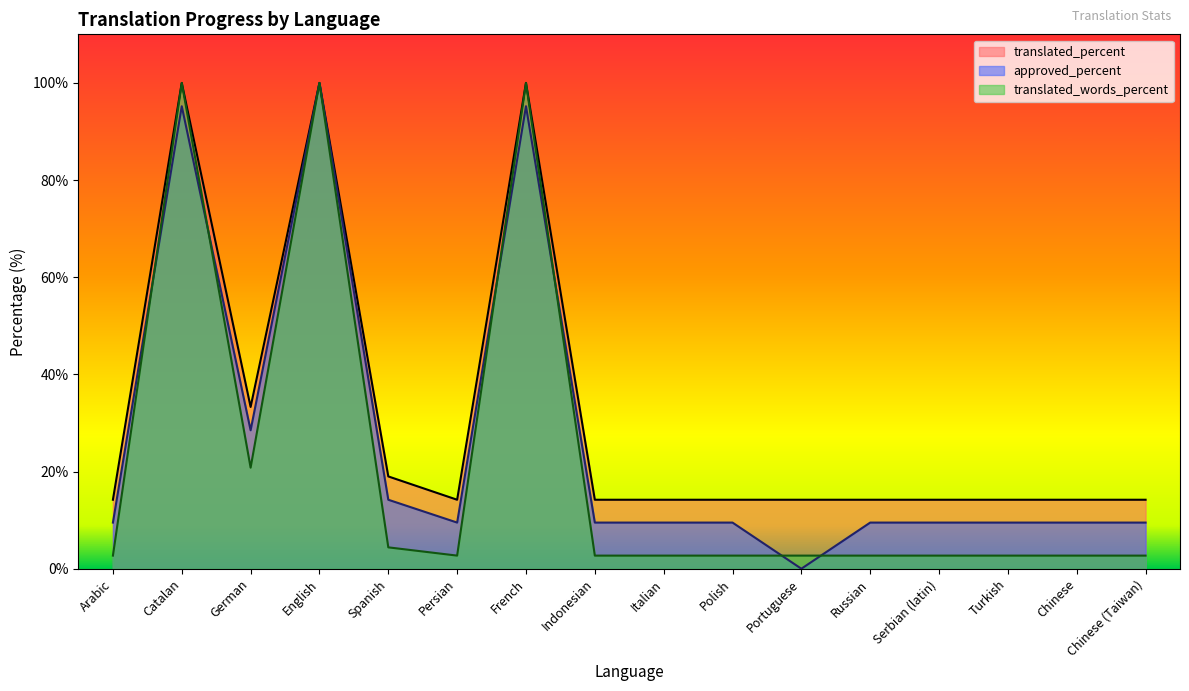

What is the total value across all series at Catalan?

295.2